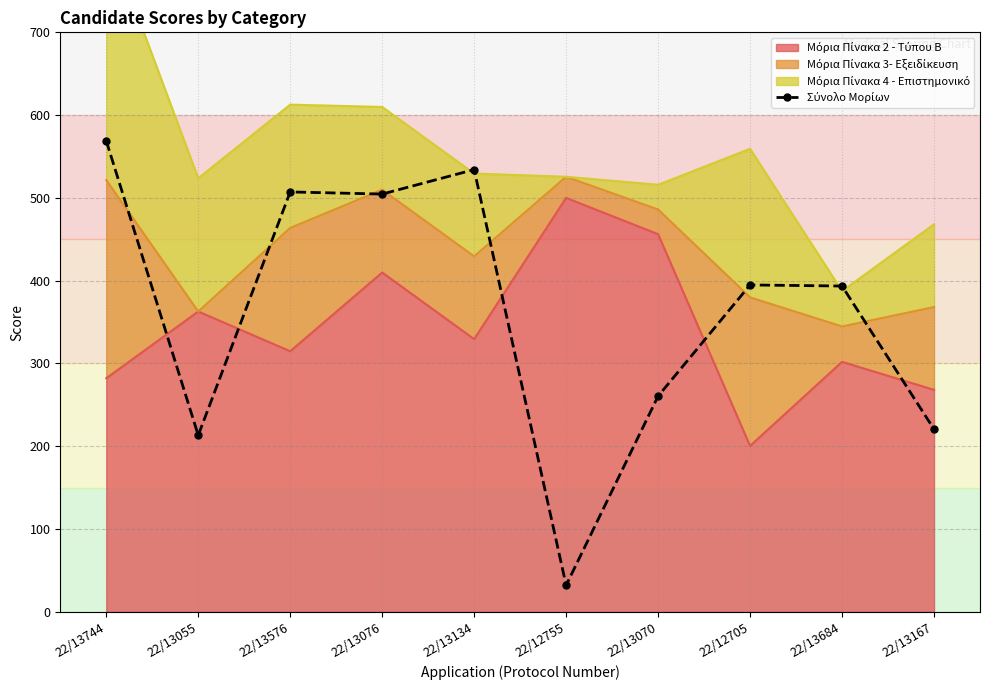

Reading right to left, what are all the values shown in this chart?

220.5	393.5	394.8	260.5	32.0	534.2	504.6	507.2	213.2	568.8